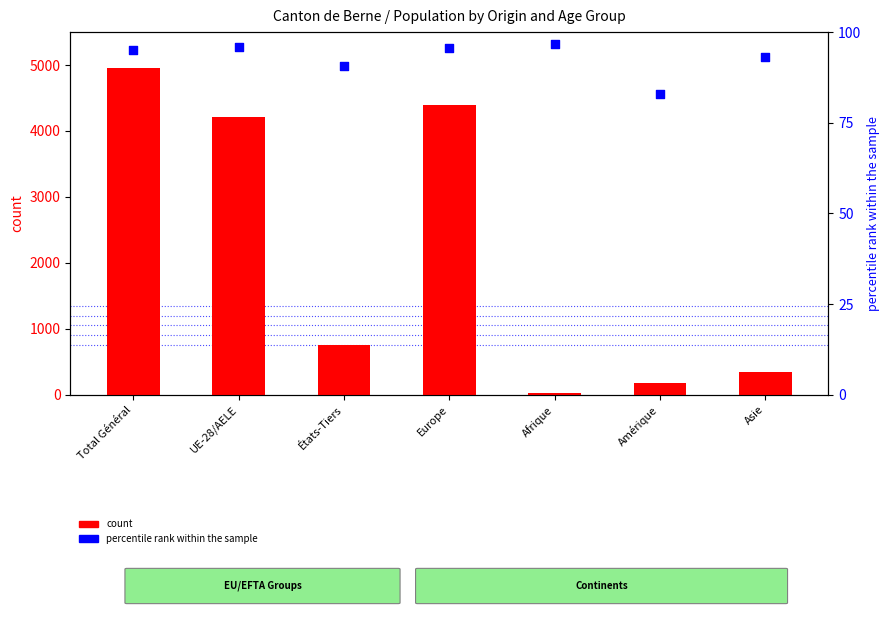

At which category is the sum across all series the highest?

Total Général